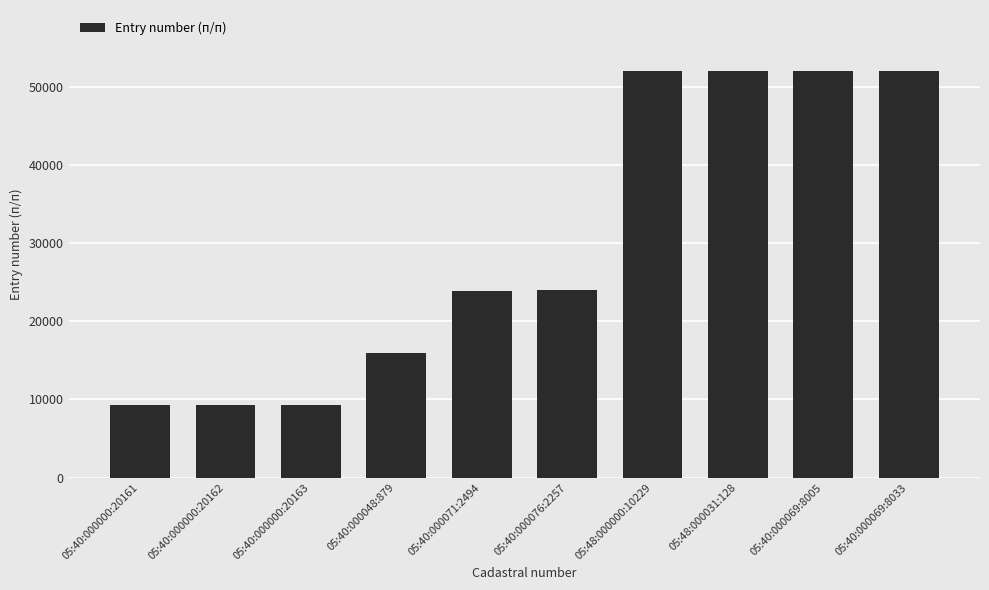

What is the change in value from 05:40:000076:2257 to 05:48:000000:10229?

+27985